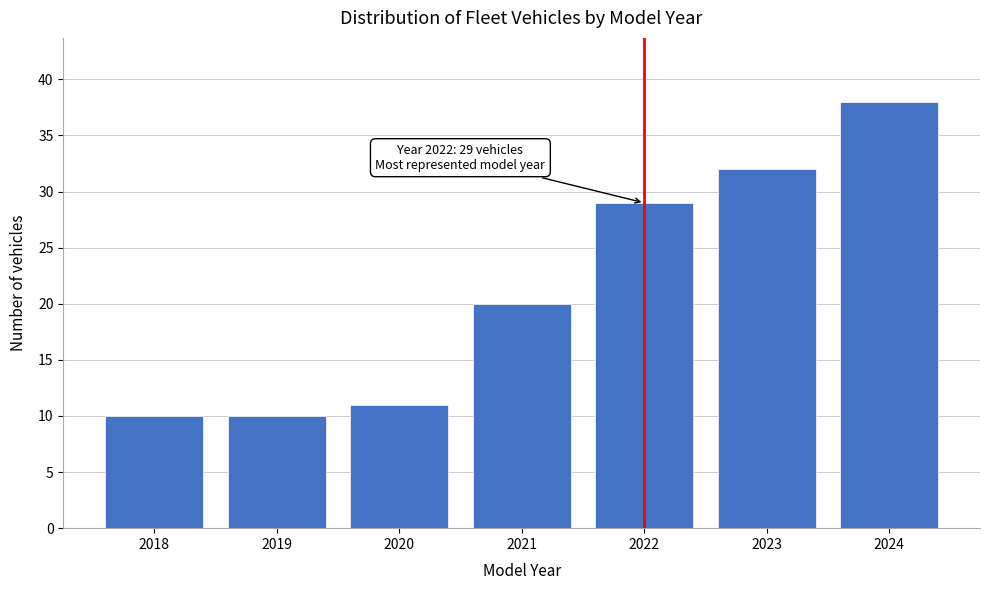

Reading left to right, what are all the values shown in this chart?

2018=10	2019=10	2020=11	2021=20	2022=29	2023=32	2024=38